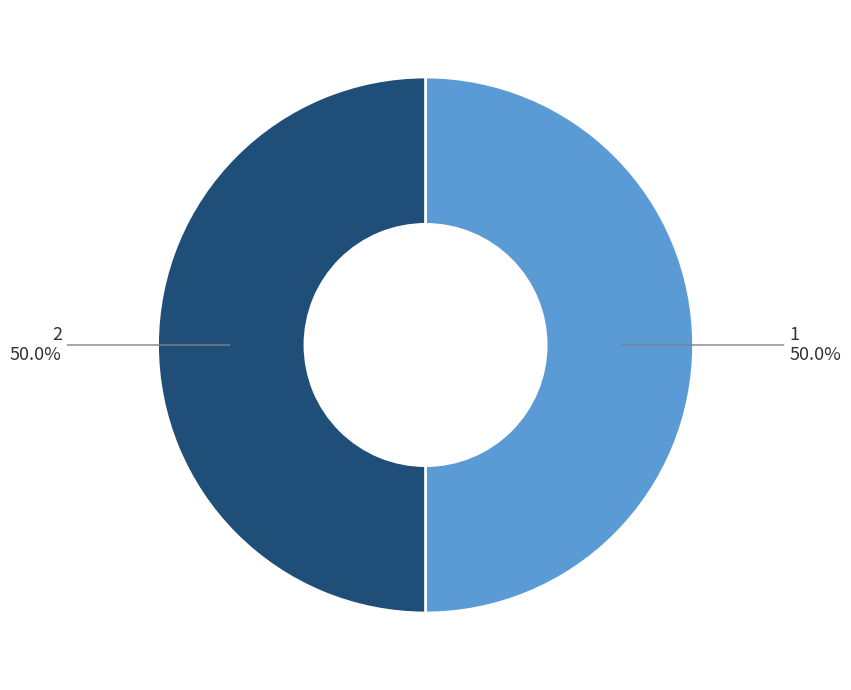

How many segments does this pie chart have?

2